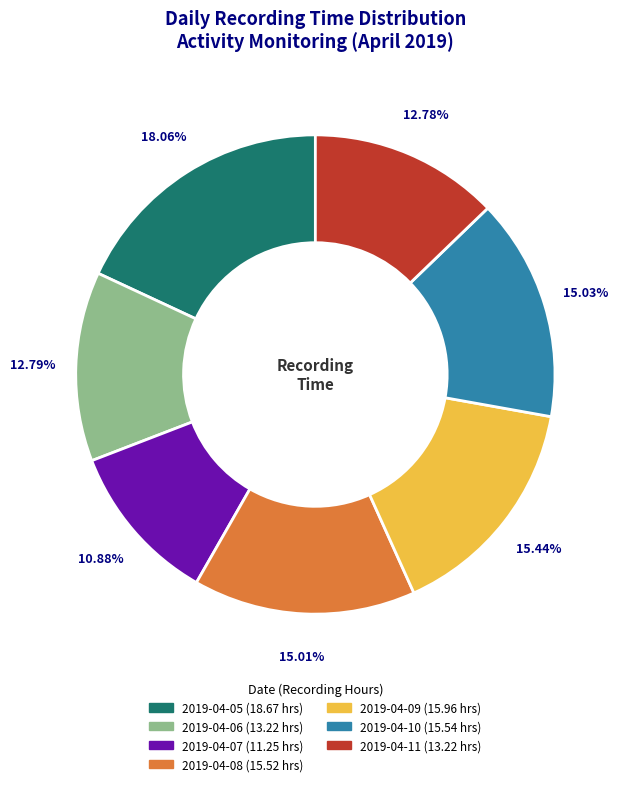

What is the ratio of the value at 2019-04-06 to the value at 2019-04-11?

1.0